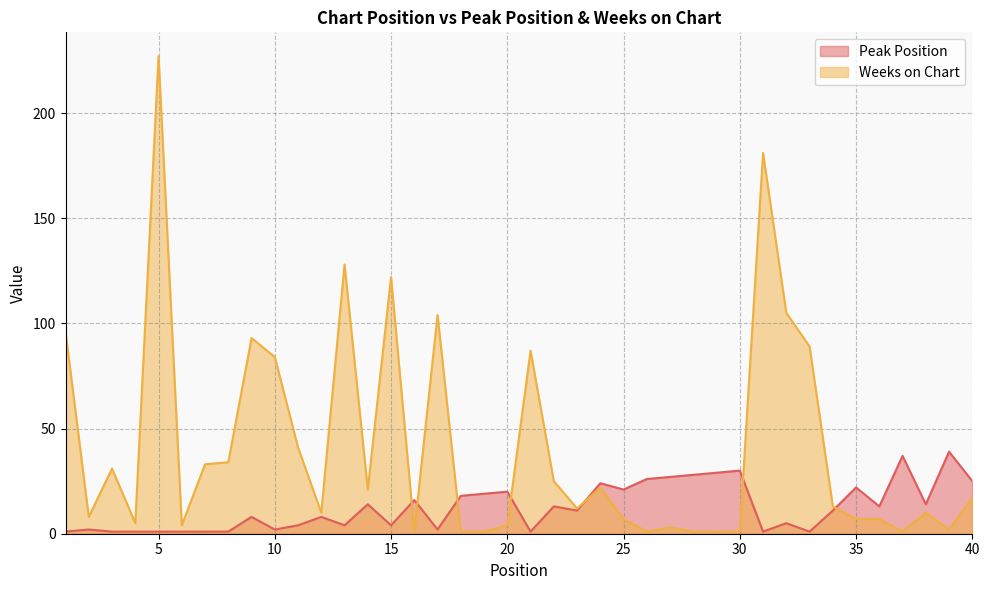

Which category has the highest value in the Weeks on Chart series?

5